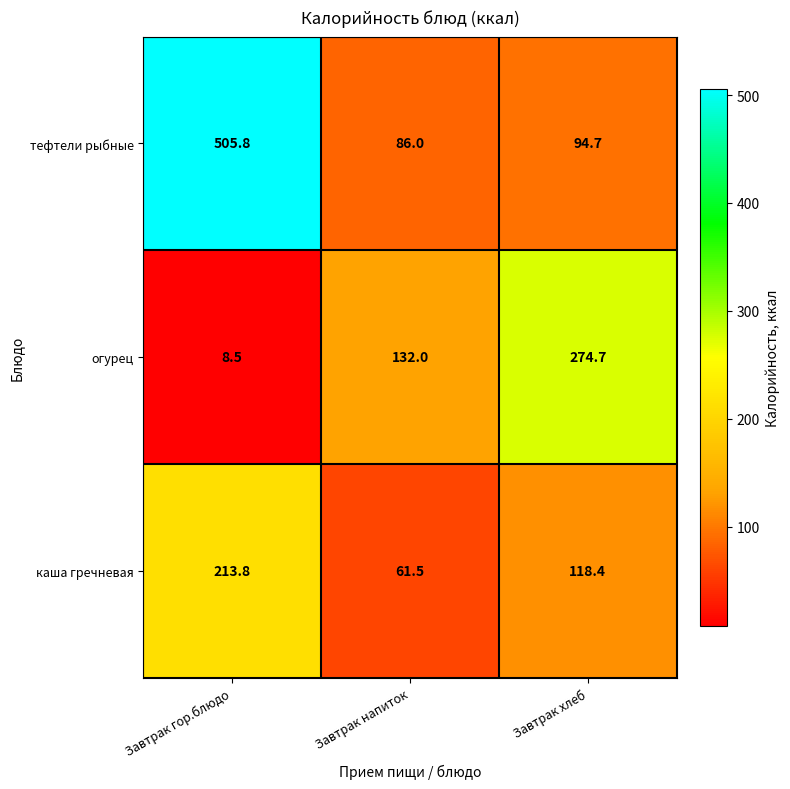

At which category does the chart reach its peak across all series?

Завтрак гор.блюдо